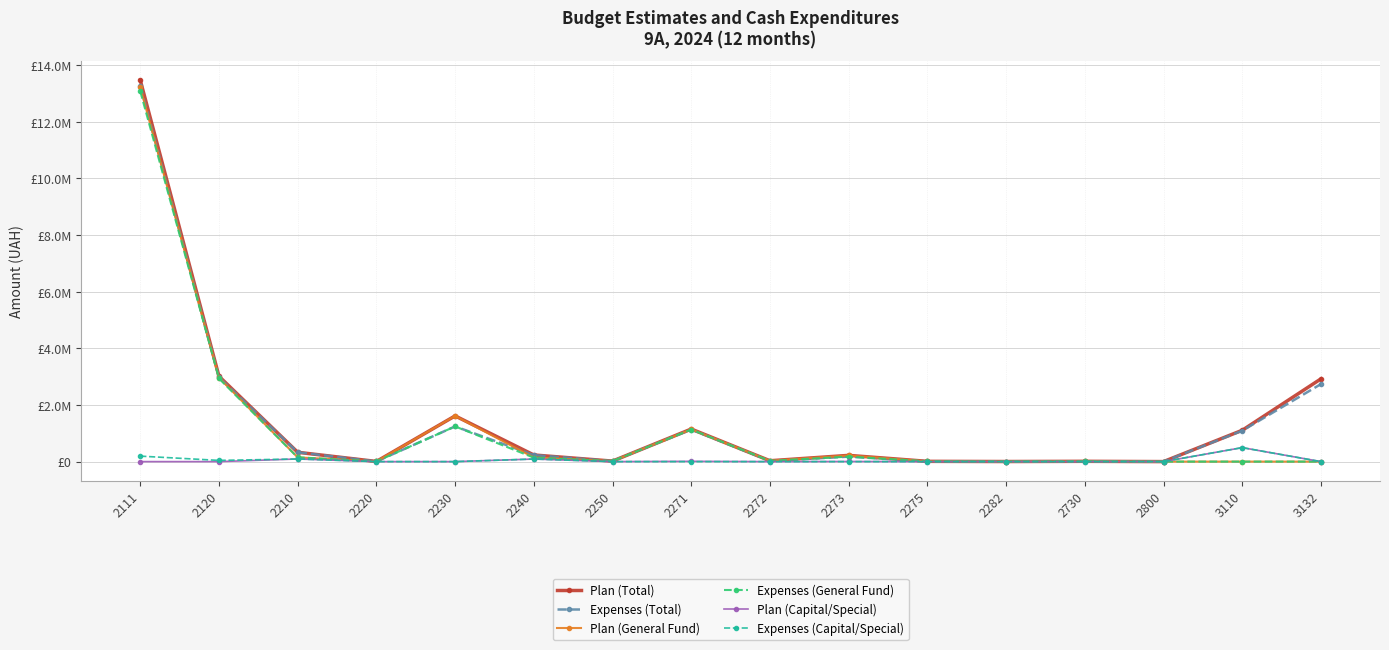

Is it true that Expenses (General Fund) equals 0.0 at 3110?

True